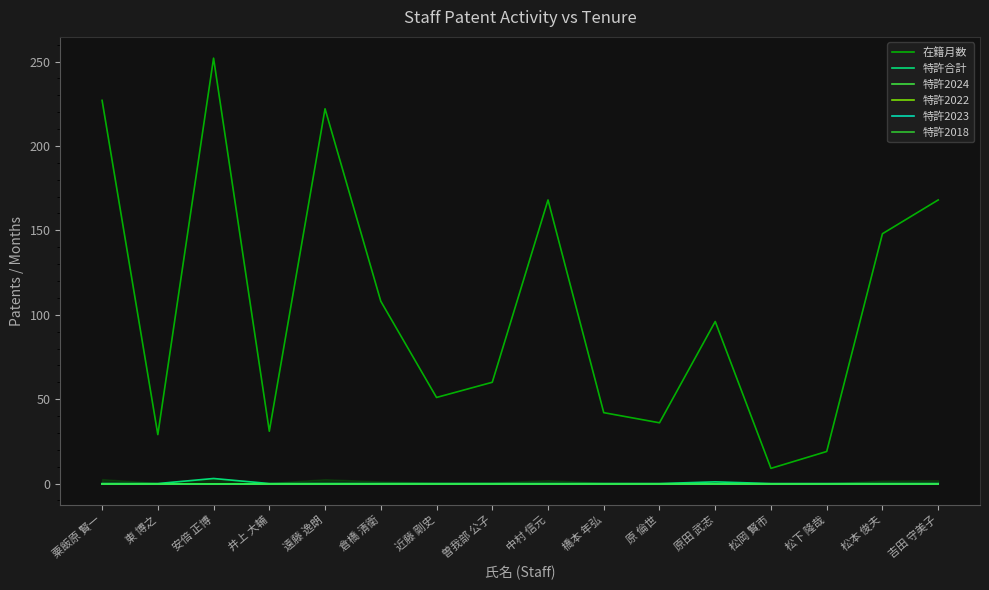

Does the chart display data point markers on the line(s)?

No